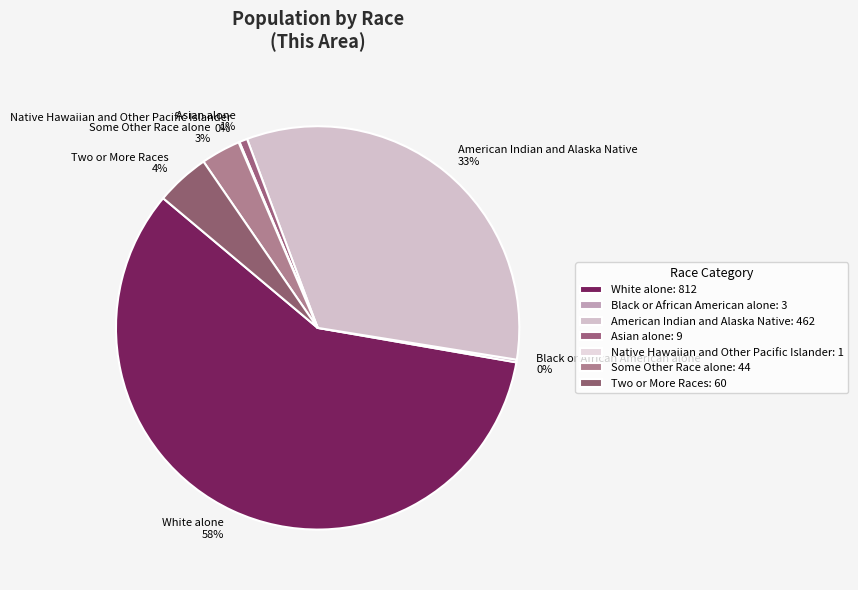

Is the sum of American Indian and Alaska Native and Some Other Race alone greater than half?

No